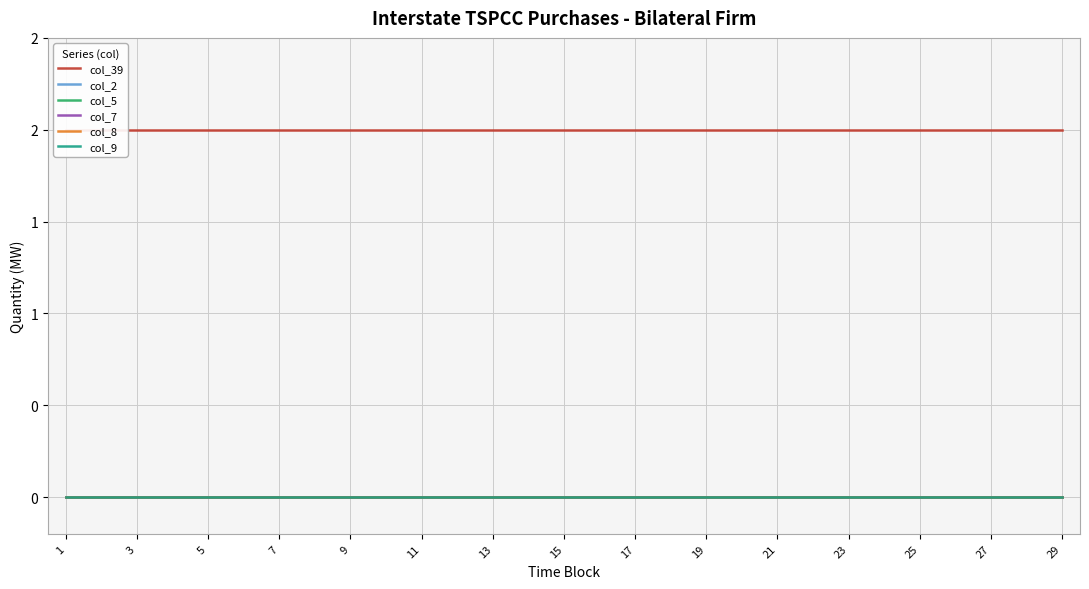

At how many categories does at least one series exceed 0?

29